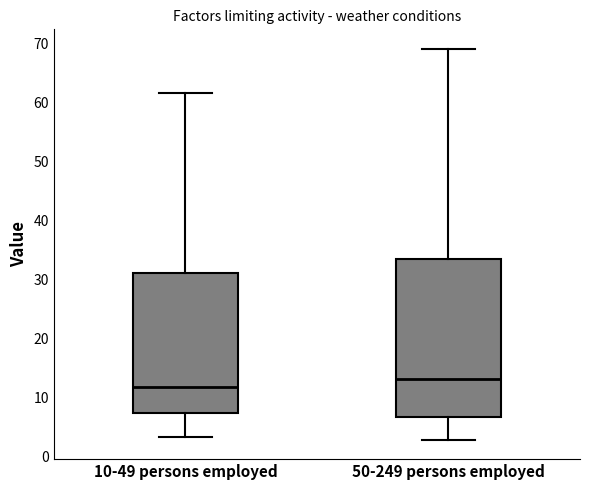

Which box's median line is the lowest?

10-49 persons employed